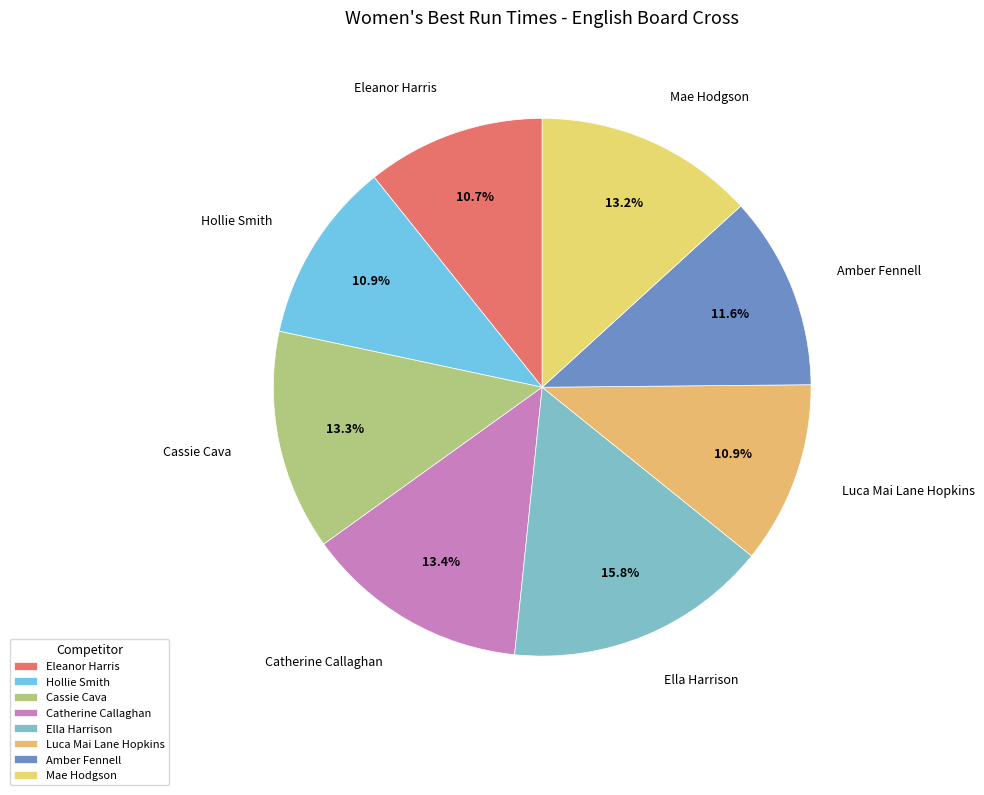

Is it true that Ella Harrison is 16% of the pie?

True